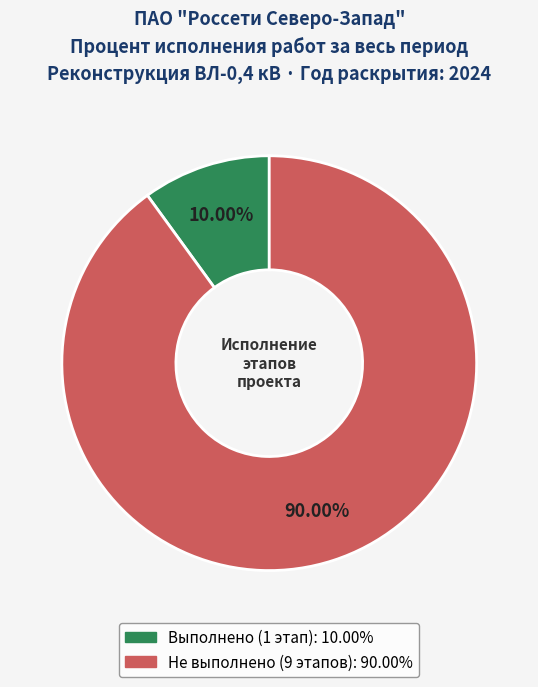

Is there any slice that represents more than half of the pie?

Yes